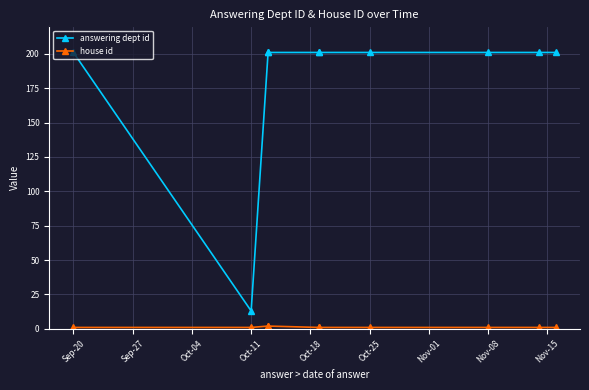

The answering dept id series shows 201 at Oct-25. True or false?

True